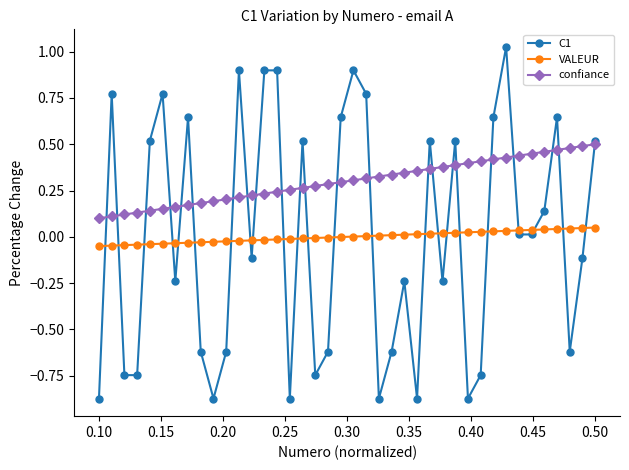

List the series in order of their peak value, highest first.

C1, confiance, VALEUR